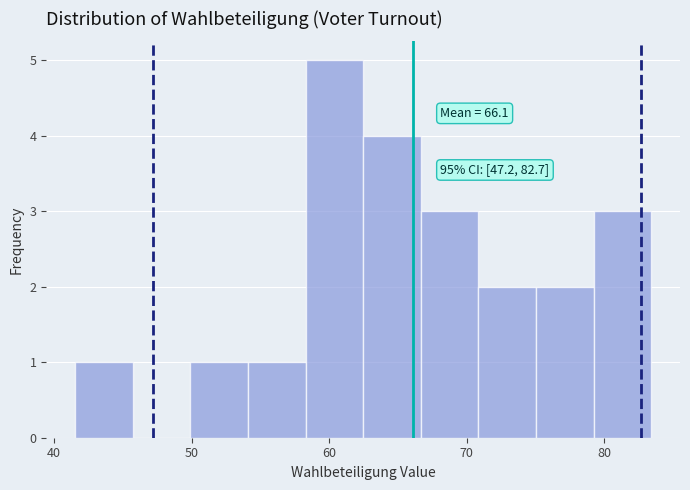

Which range on the x-axis has the tallest bar?

58 to 62